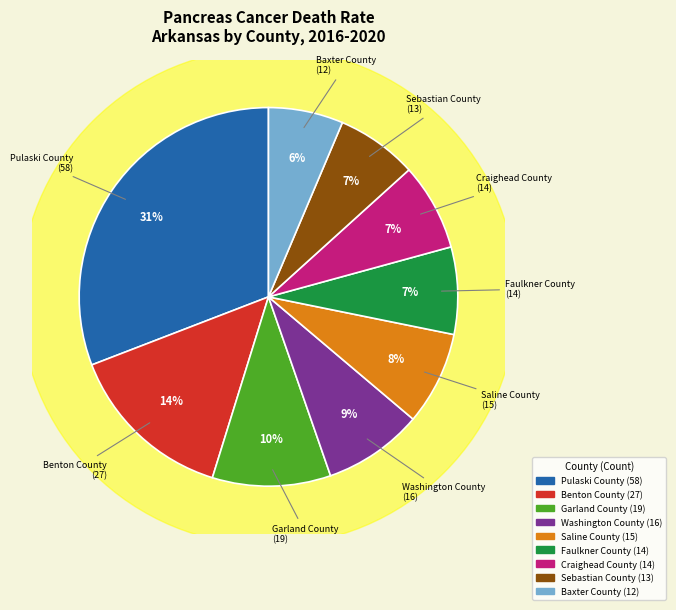

Is it true that Faulkner County is 15% of the pie?

False